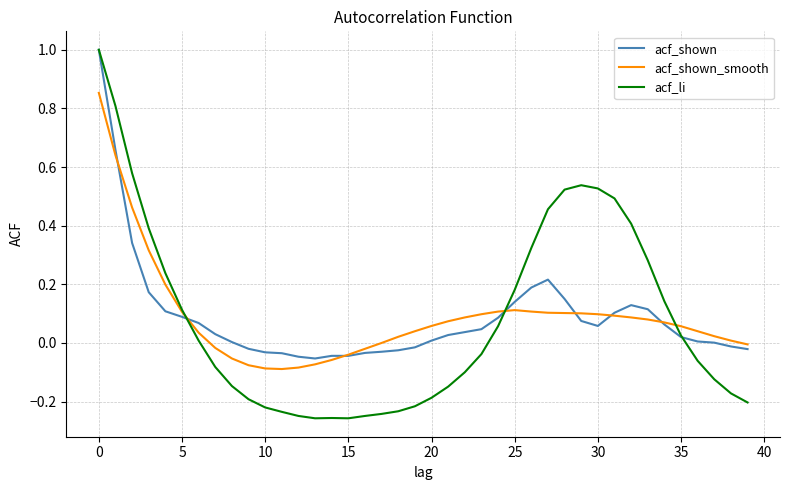

What is the sum of all acf_li values?

3.2